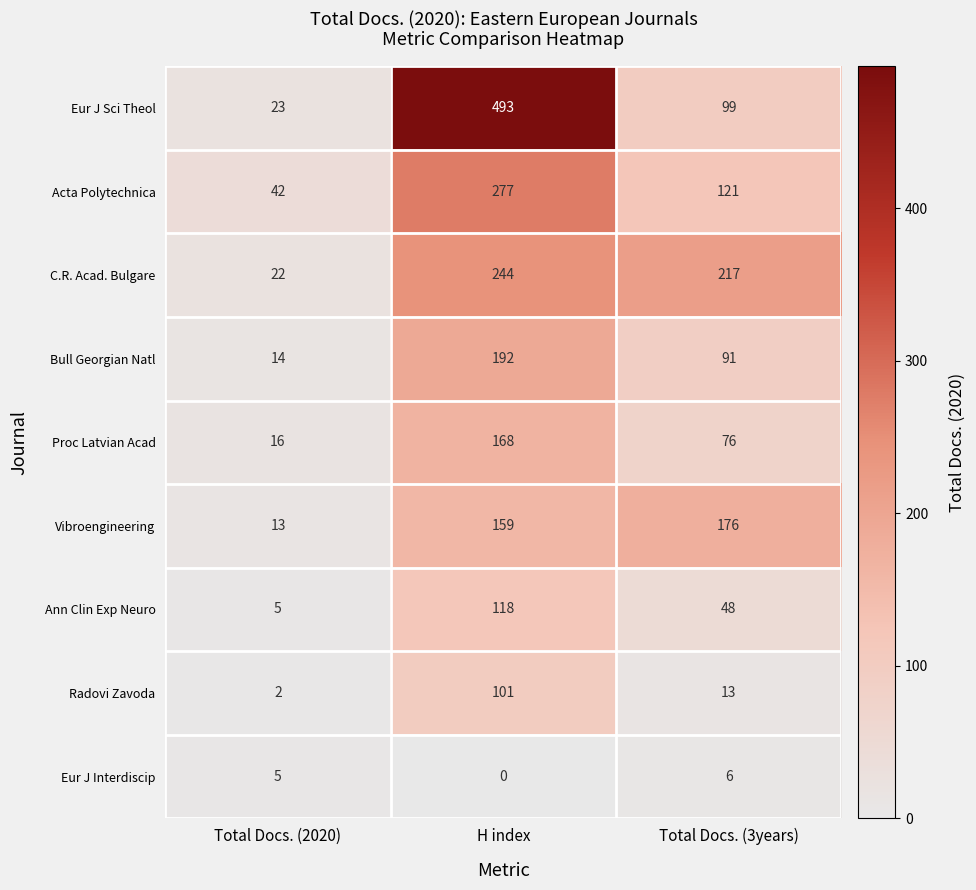

List the labels in order of Proc Latvian Acad value, smallest first.

Total Docs. (2020), Total Docs. (3years), H index